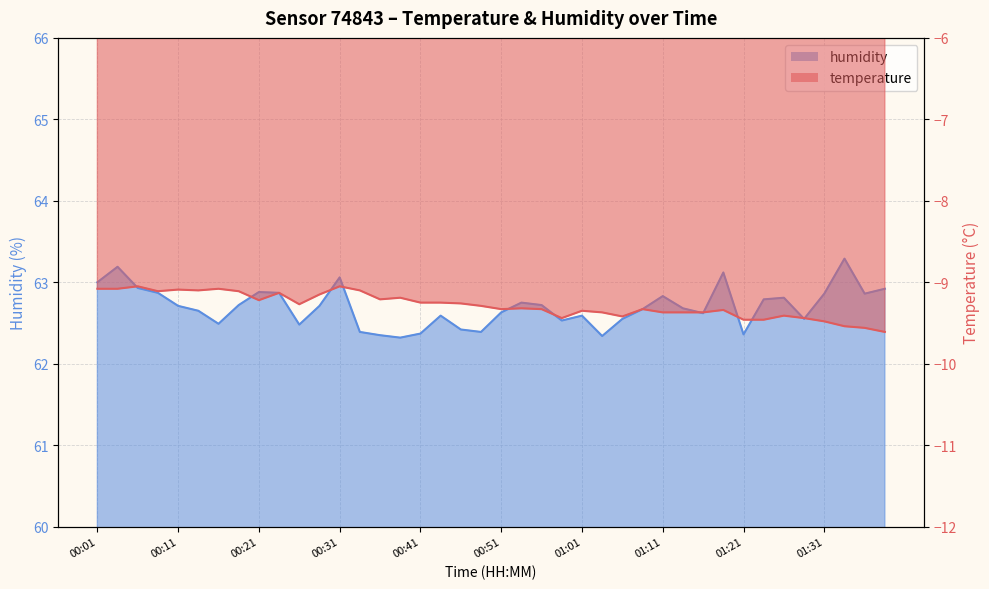

Which category has the lowest value in the temperature series?

01:38